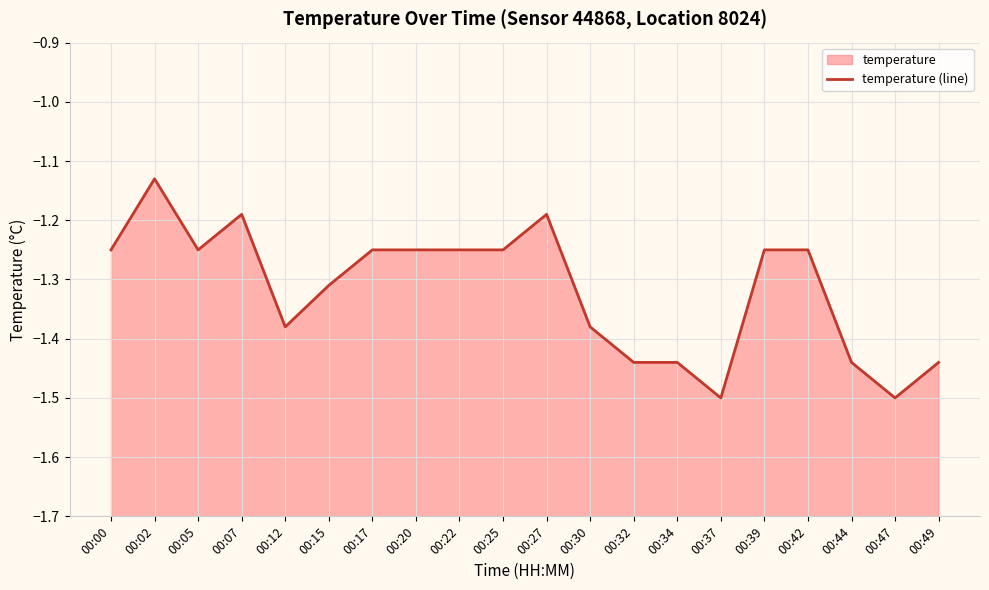

Which label corresponds to the largest value in the chart?

00:02